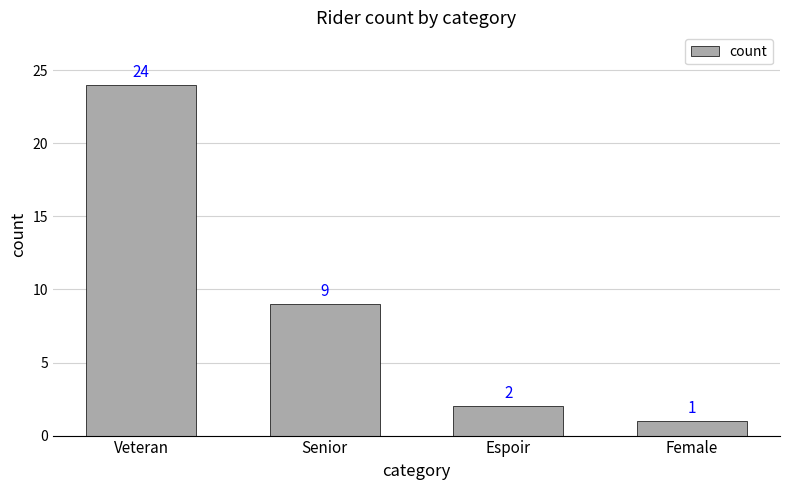

Does the chart contain any negative values?

No